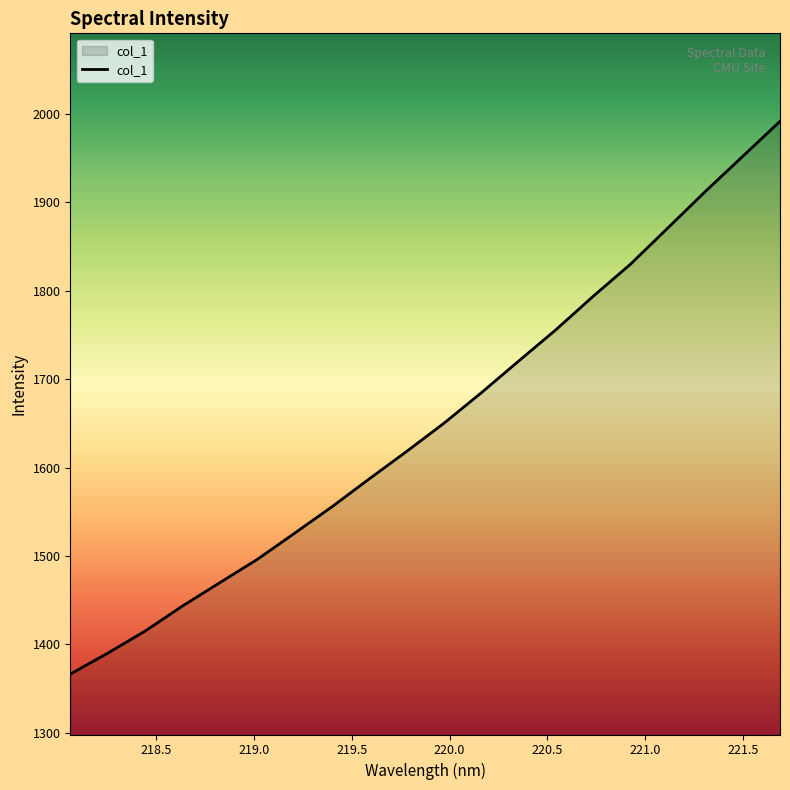

What is the difference between the maximum and minimum values?

625.3